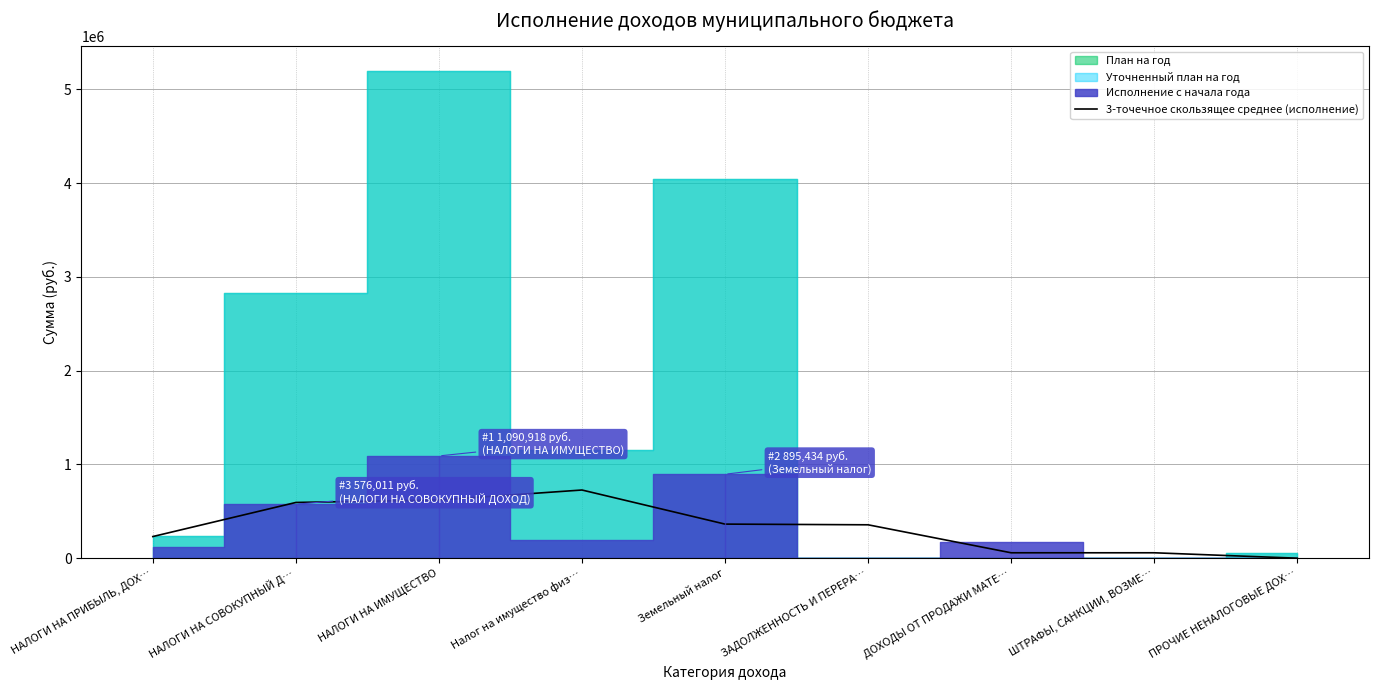

At which label is the value closest to 363639?

Земельный налог